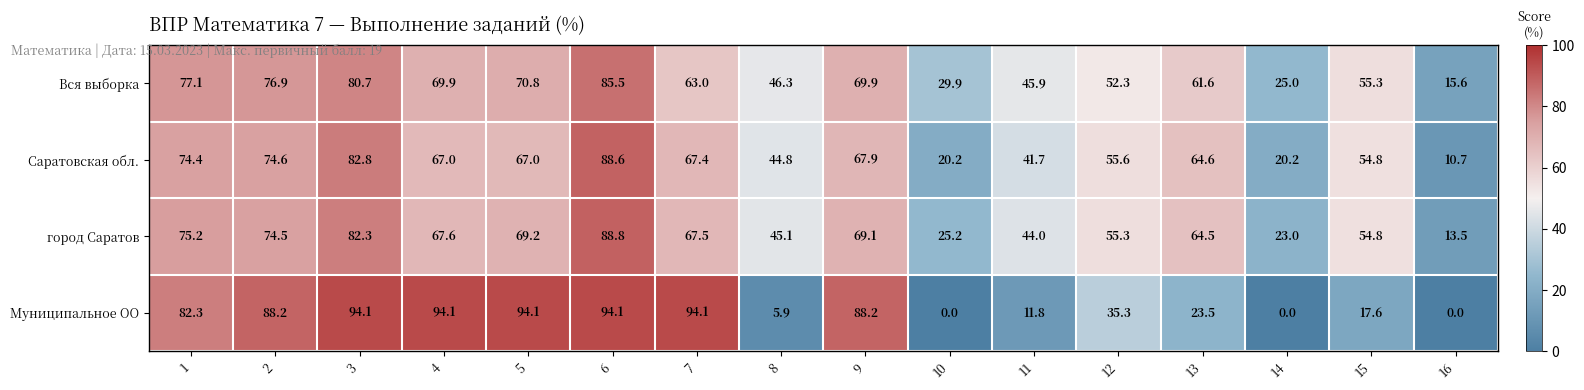

List the series in order of their peak value, lowest first.

Вся выборка, Саратовская обл., город Саратов, Муниципальное ОО